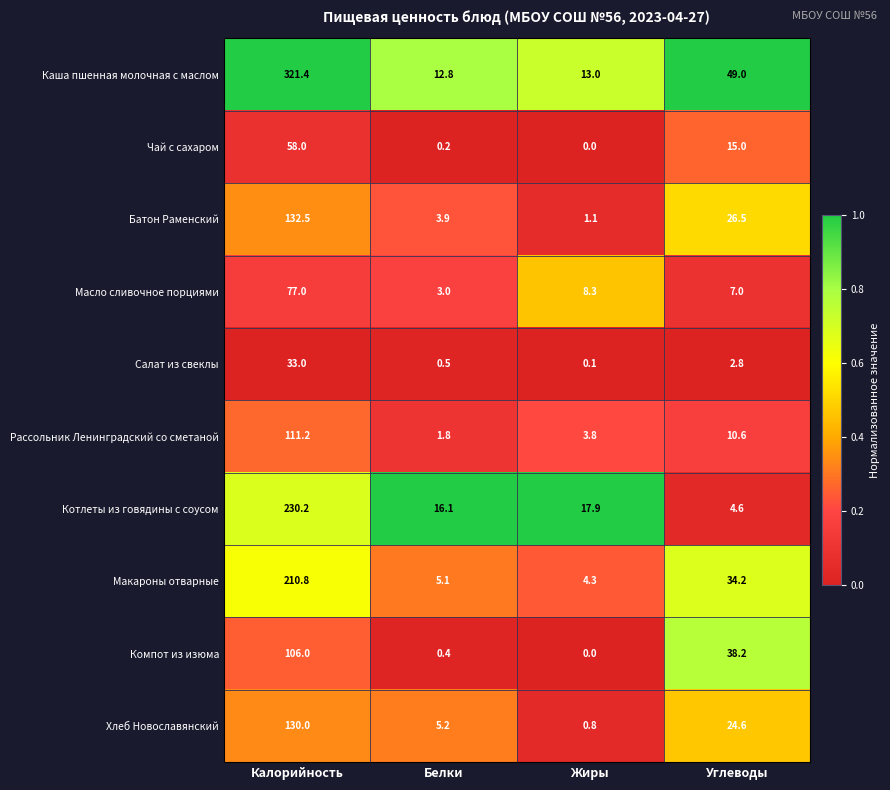

What is the spread (max minus min) of values at Калорийность?

288.4